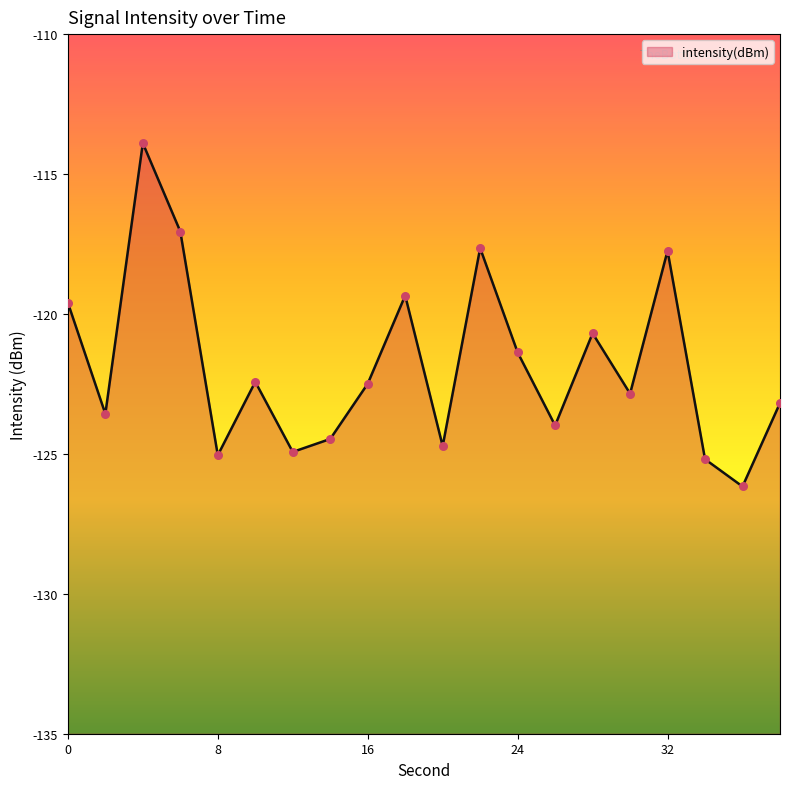

Between 10 and 8, which is larger?

10